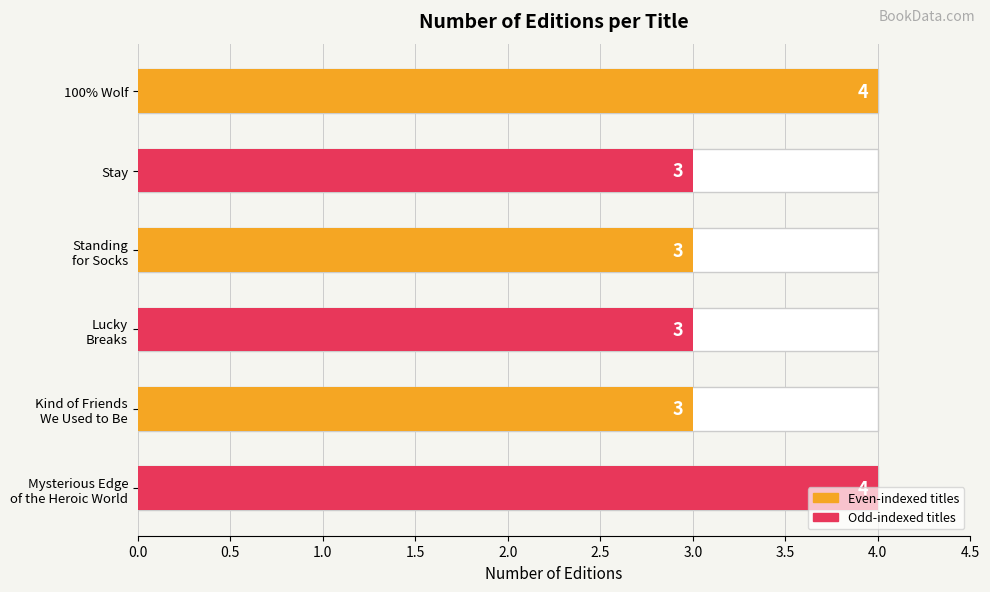

How many values exceed 3?

2